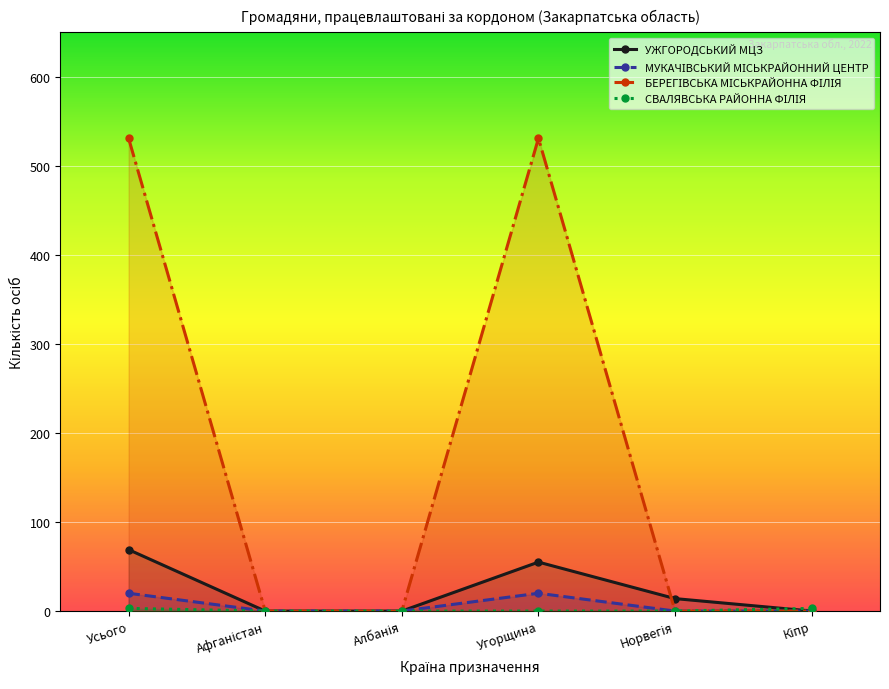

In МУКАЧІВСЬКИЙ МІСЬКРАЙОННИЙ ЦЕНТР, how many points are higher than both neighbors (excluding endpoints)?

1